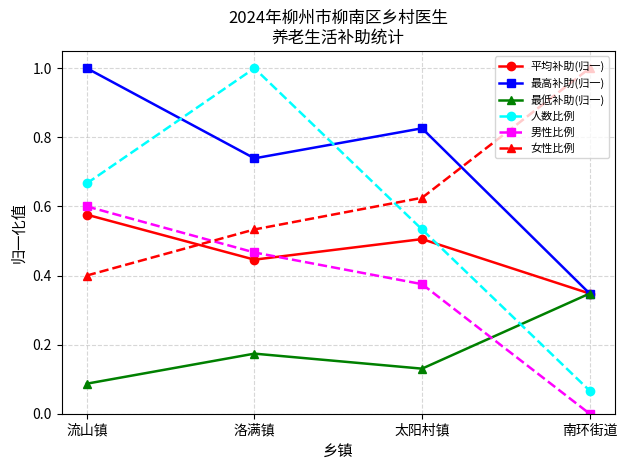

At how many categories does at least one series exceed 0?

4